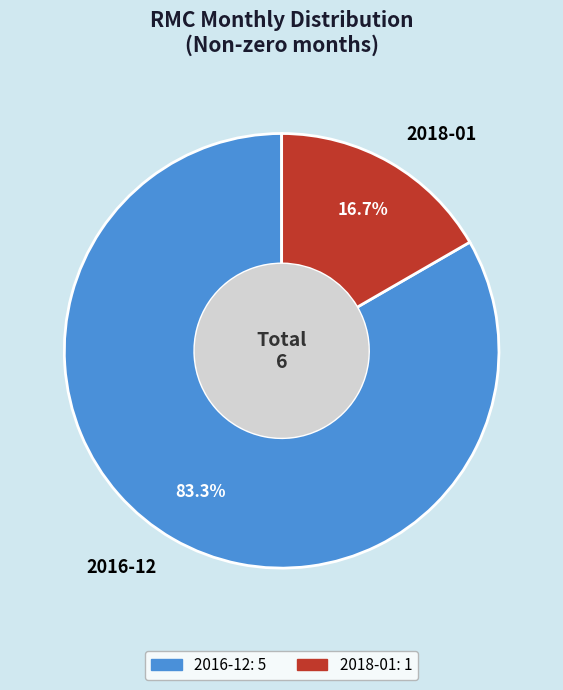

Which category has the biggest portion of the pie?

2016-12